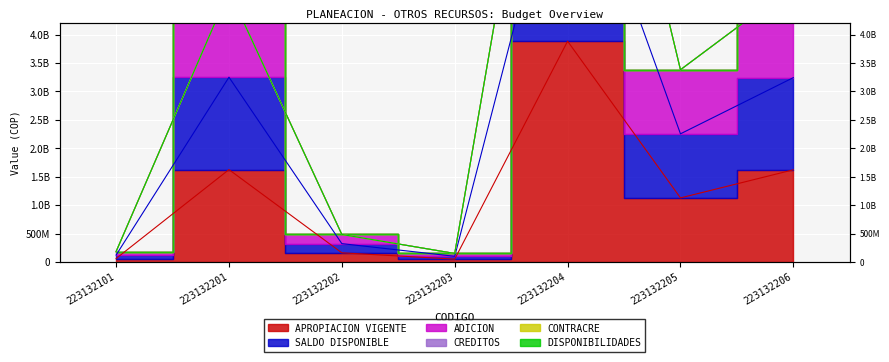

Which series changed the most between 223132201 and 223132206?

ADICION